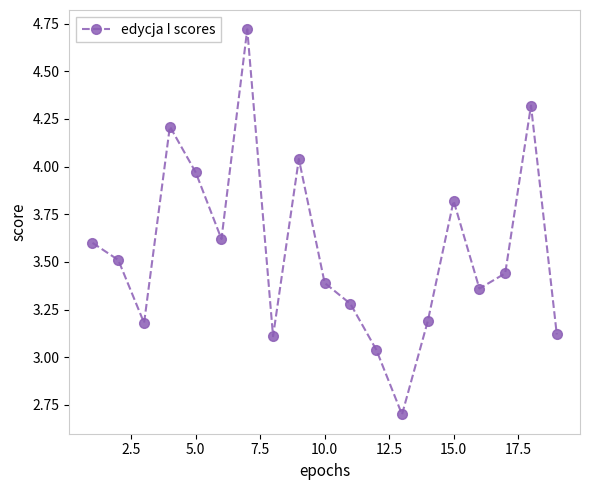

What is the value of the 7th point from the left?

4.7